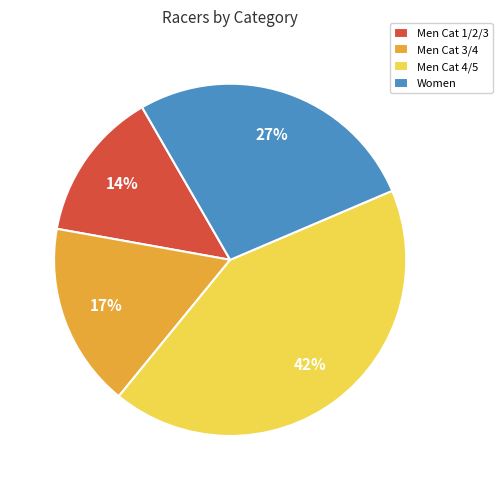

Which category has the smallest portion of the pie?

Men Cat 1/2/3